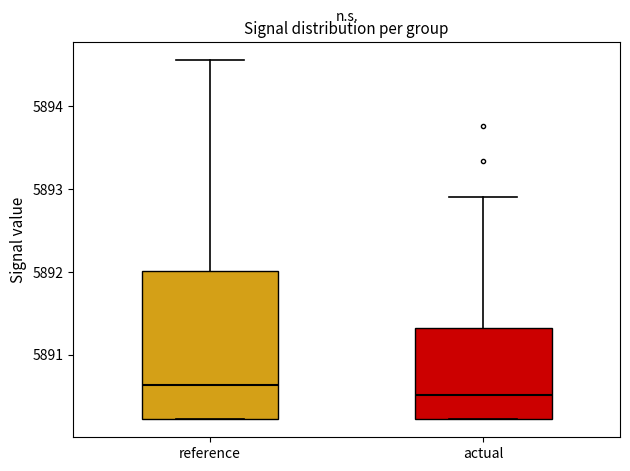

Reading left to right, transcribe this box plot: for each box, give where its median line is, the range the box spans, and where its two whiskers end, as read against the y-axis. The values are not printed on the chart, so give them approximately, as read against the axis.

reference: median 5890.6, box 5890.2 to 5892.0, whiskers 5890.2 to 5894.6
actual: median 5890.5, box 5890.2 to 5891.3, whiskers 5890.2 to 5892.9